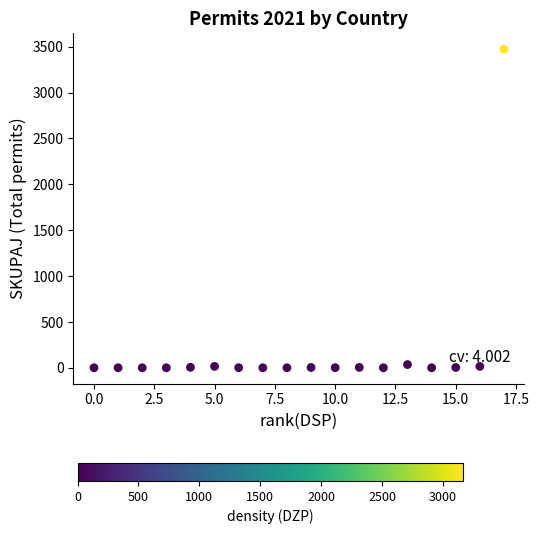

What is the range of Y values (max minus min)?

3471